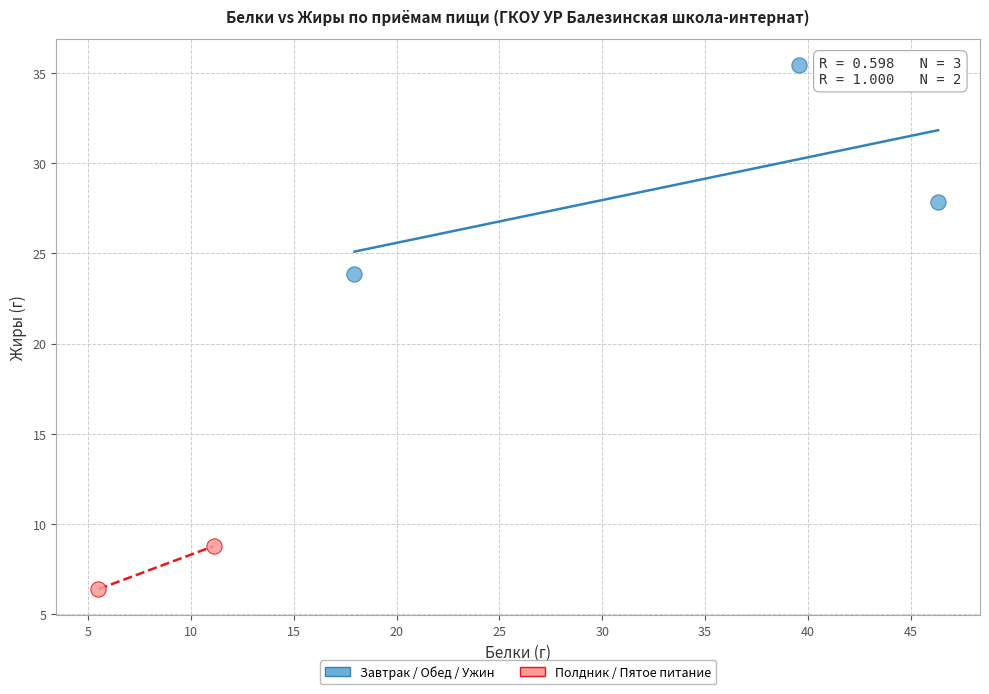

Which series contains the highest Y value?

Завтрак / Обед / Ужин